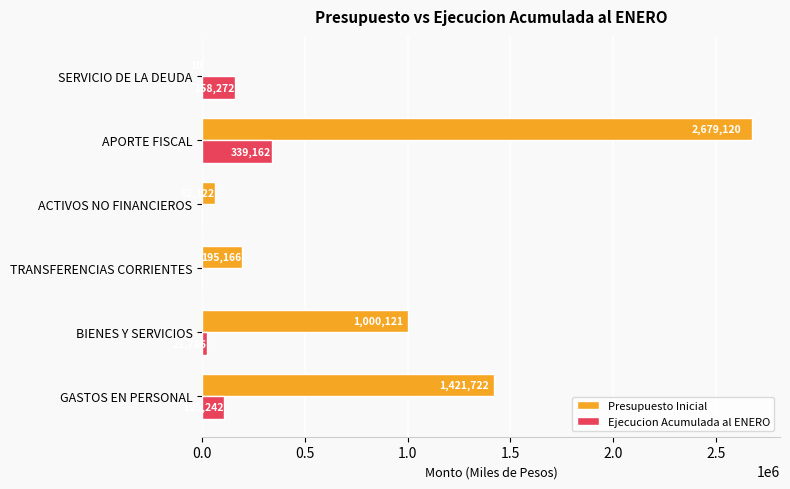

What is the sum of all Presupuesto Inicial values?

5358261